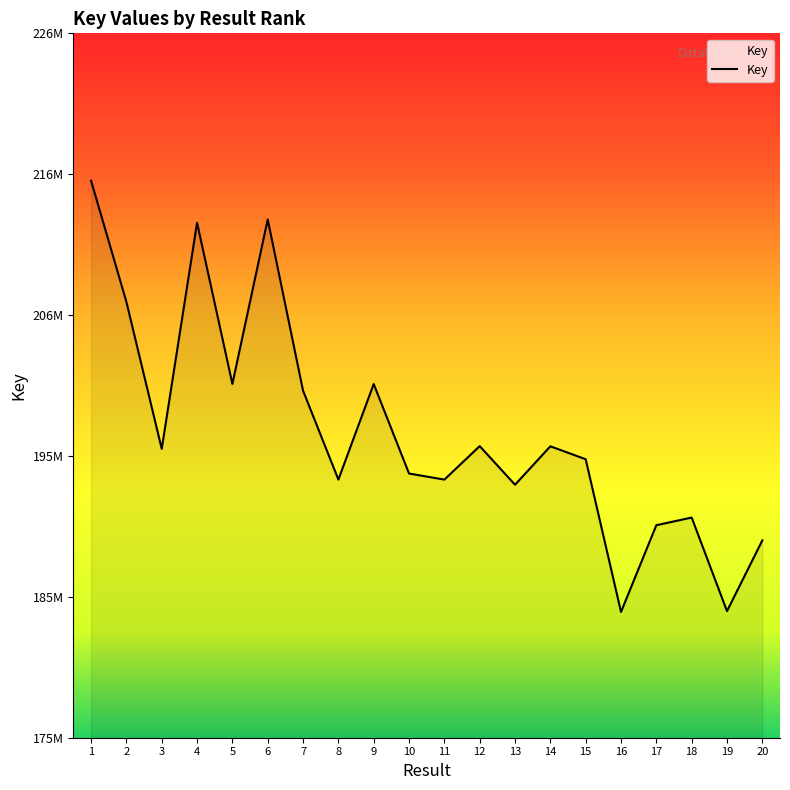

What is the greatest value displayed?

215474769